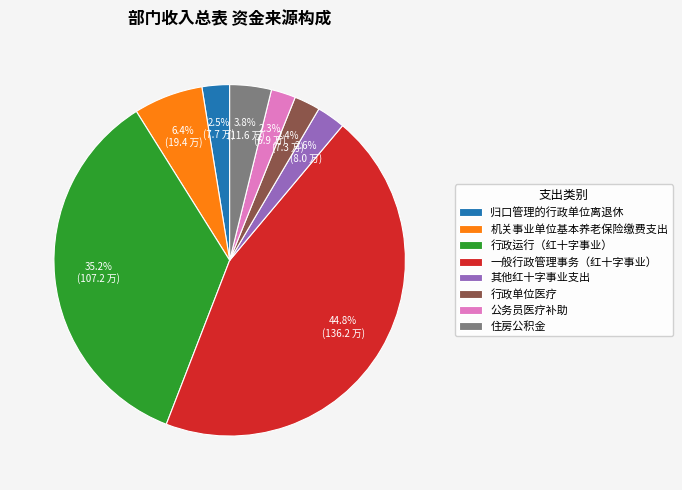

To the nearest percent, what percentage of the pie is 行政单位医疗?

2%